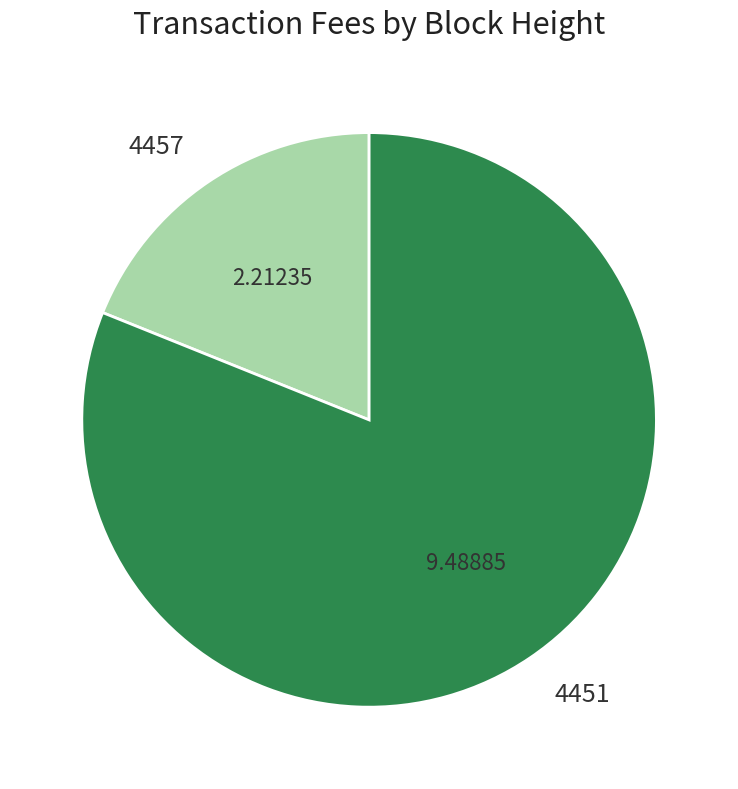

Between 4451 and 4457, which is larger?

4451